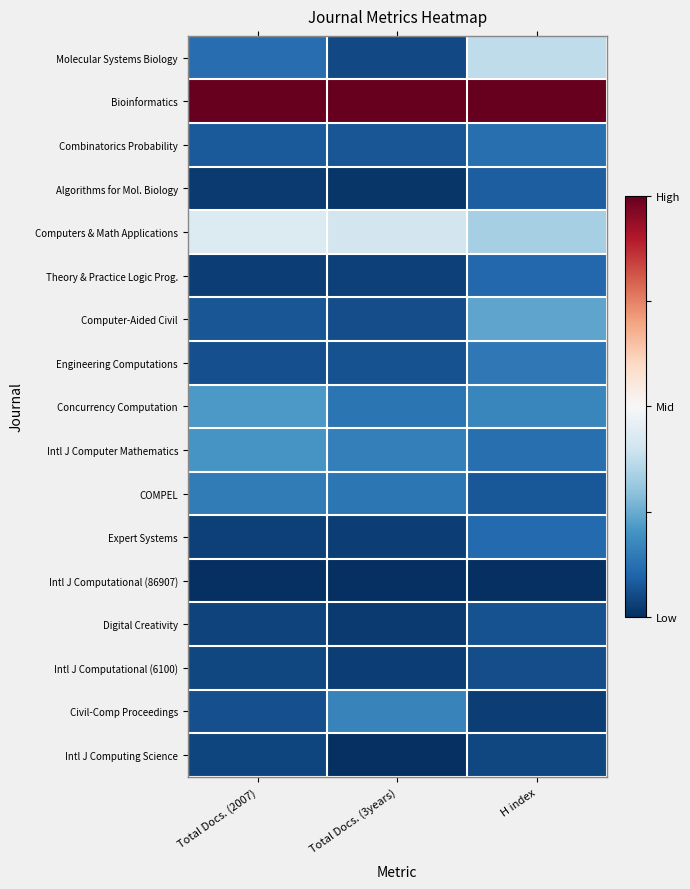

At which category does the chart reach its minimum across all series?

Total Docs. (2007)